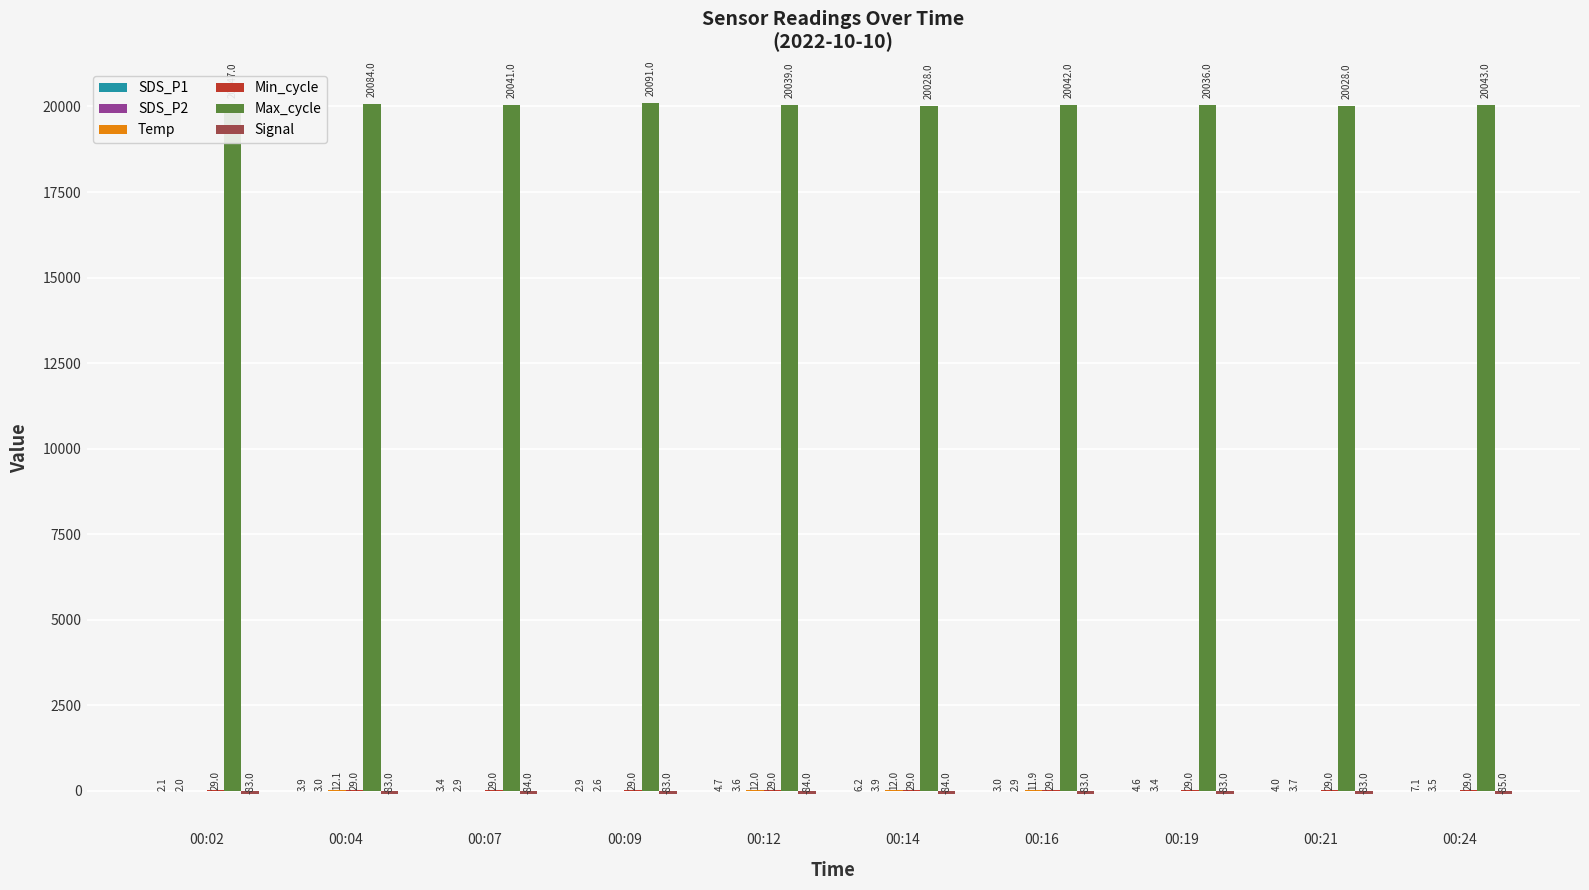

Where does the Max_cycle series first go above 20042?

00:02